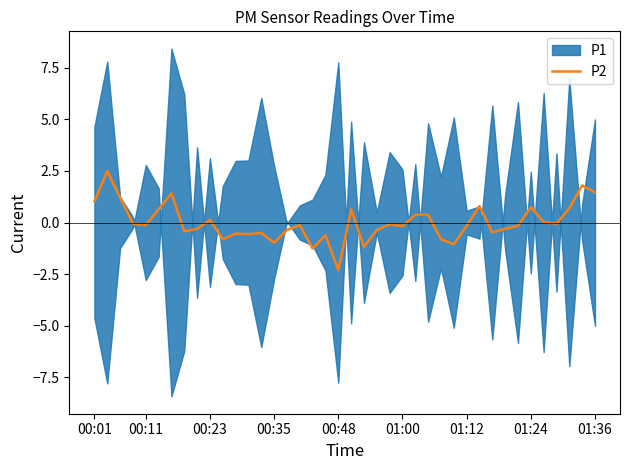

What is the minimum value for P2?

-2.3